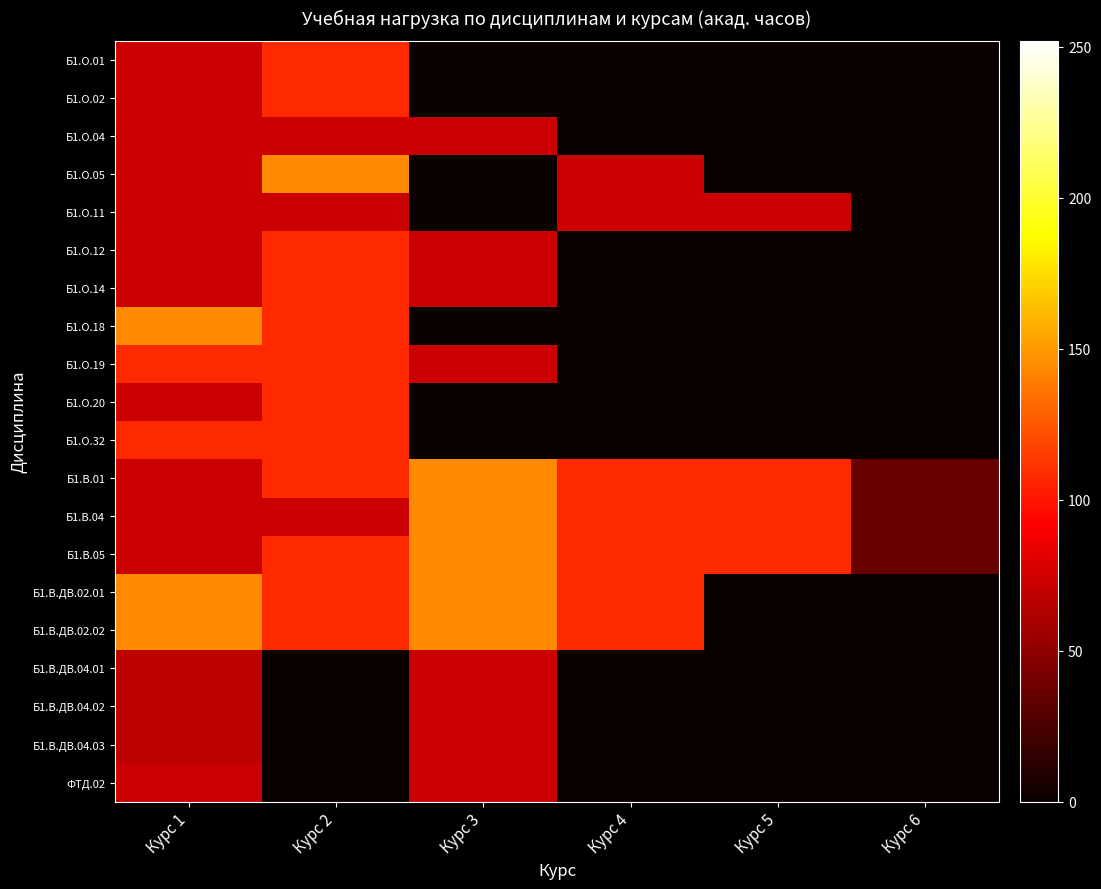

Rank the series at Курс 4 from lowest to highest value.

Б1.О.01, Б1.О.02, Б1.О.04, Б1.О.12, Б1.О.14, Б1.О.18, Б1.О.19, Б1.О.20, Б1.О.32, Б1.В.ДВ.04.01, Б1.В.ДВ.04.02, Б1.В.ДВ.04.03, ФТД.02, Б1.О.05, Б1.О.11, Б1.В.01, Б1.В.04, Б1.В.05, Б1.В.ДВ.02.01, Б1.В.ДВ.02.02